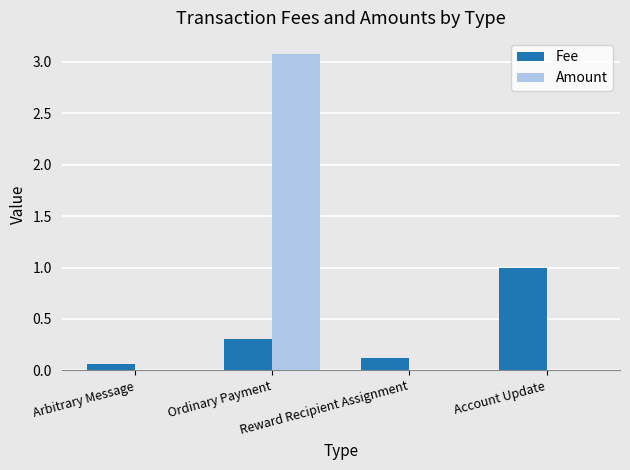

Which series has the largest total across all categories?

Amount